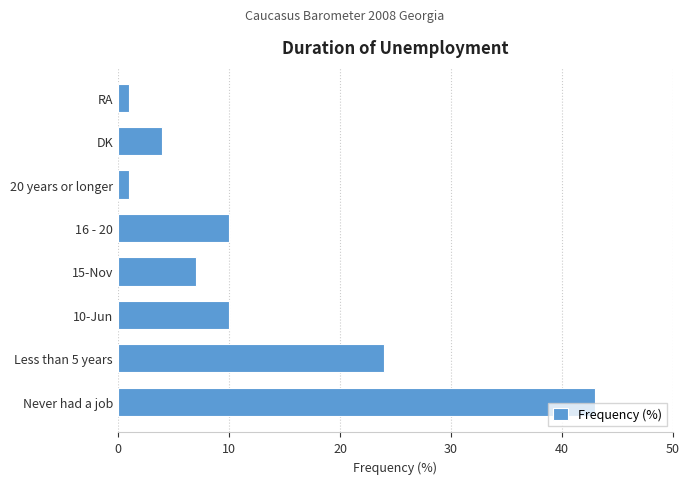

What is the difference between the maximum and minimum values?

42